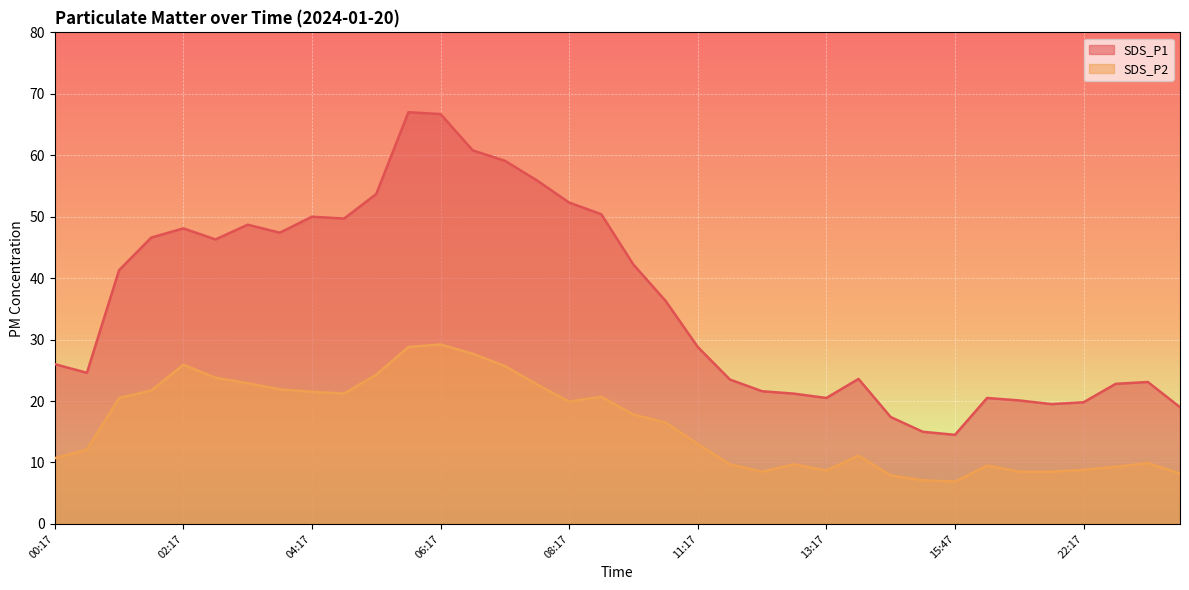

How many lines are shown in the chart?

2